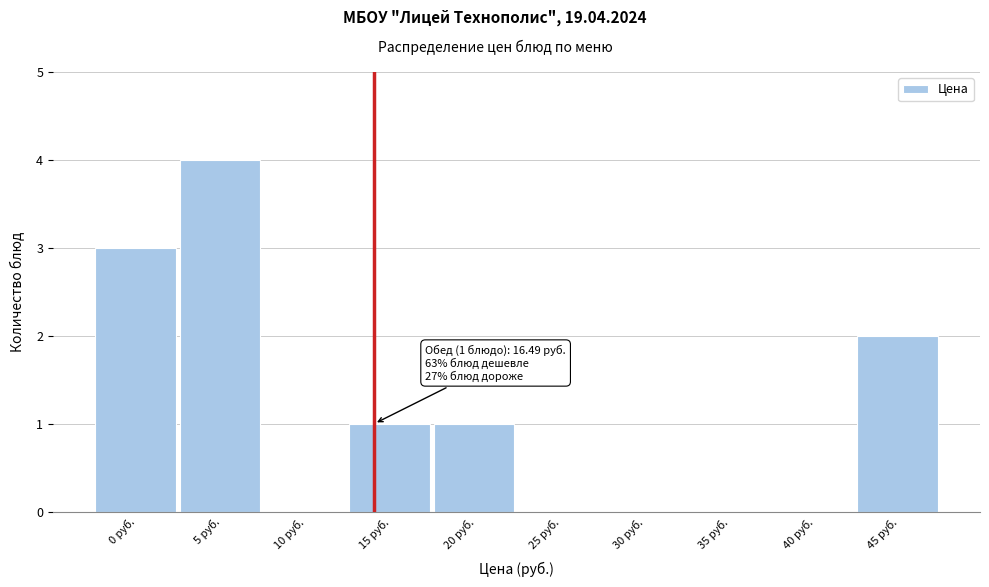

Reading left to right, list all the values displayed in this chart.

0 руб.=3	5 руб.=4	10 руб.=0	15 руб.=1	20 руб.=1	25 руб.=0	30 руб.=0	35 руб.=0	40 руб.=0	45 руб.=2